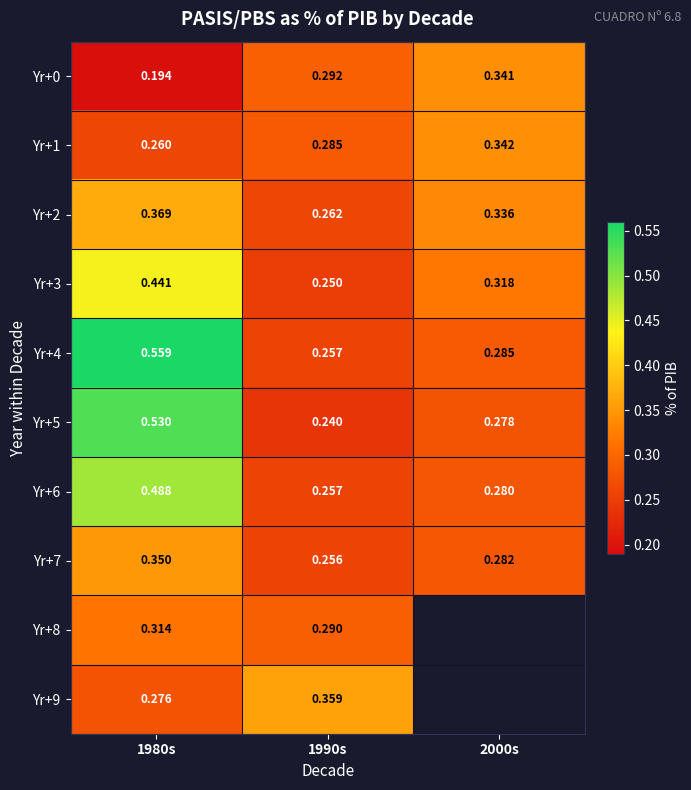

Is the value of Yr+8 at 1980s greater than the value of Yr+9 at 1990s?

No